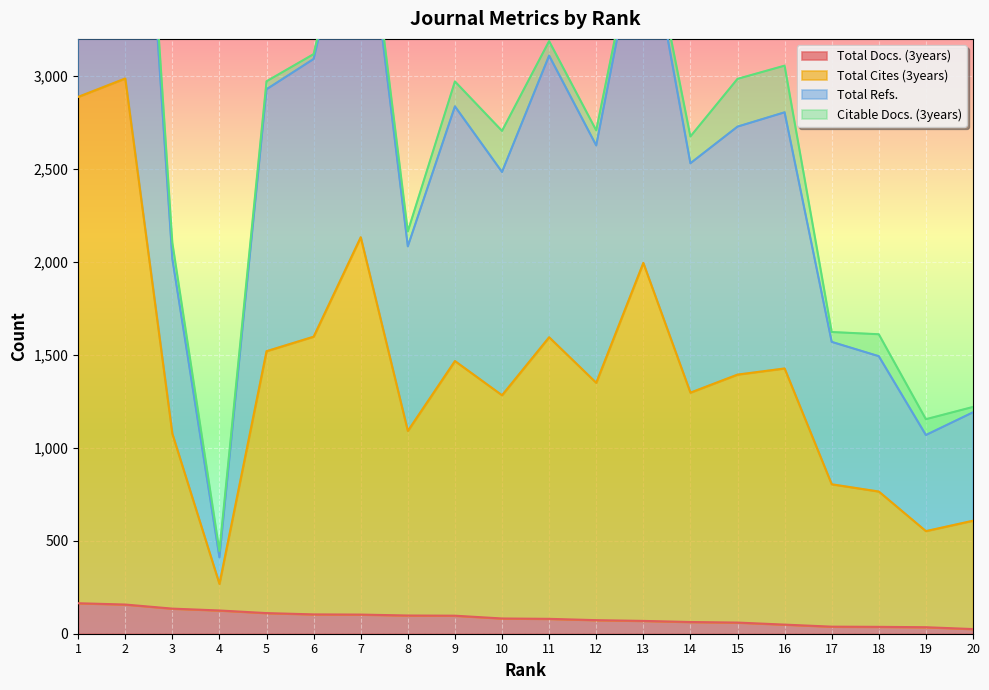

Between 15 and 14, which is larger?

14